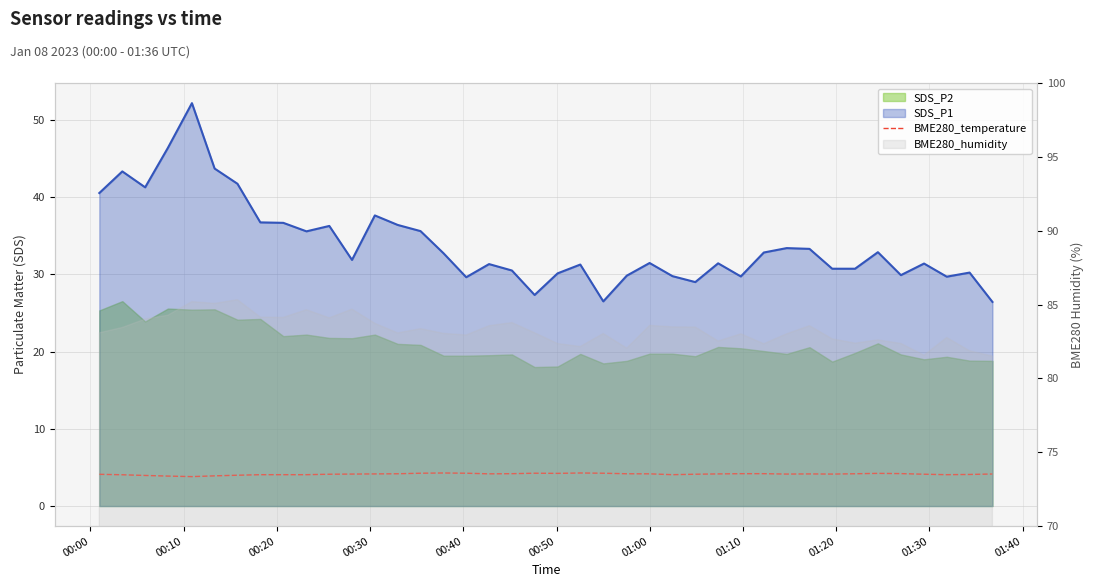

Reading right to left, extract all data points from this chart.

4.2	4.1	4.1	4.1	4.2	4.2	4.2	4.1	4.2	4.1	4.2	4.2	4.2	4.1	4.1	4.2	4.2	4.2	4.3	4.2	4.2	4.2	4.2	4.2	4.3	4.2	4.2	4.2	4.1	4.1	4.1	4.1	4.1	4.0	3.9	3.8	3.9	4.0	4.0	4.1